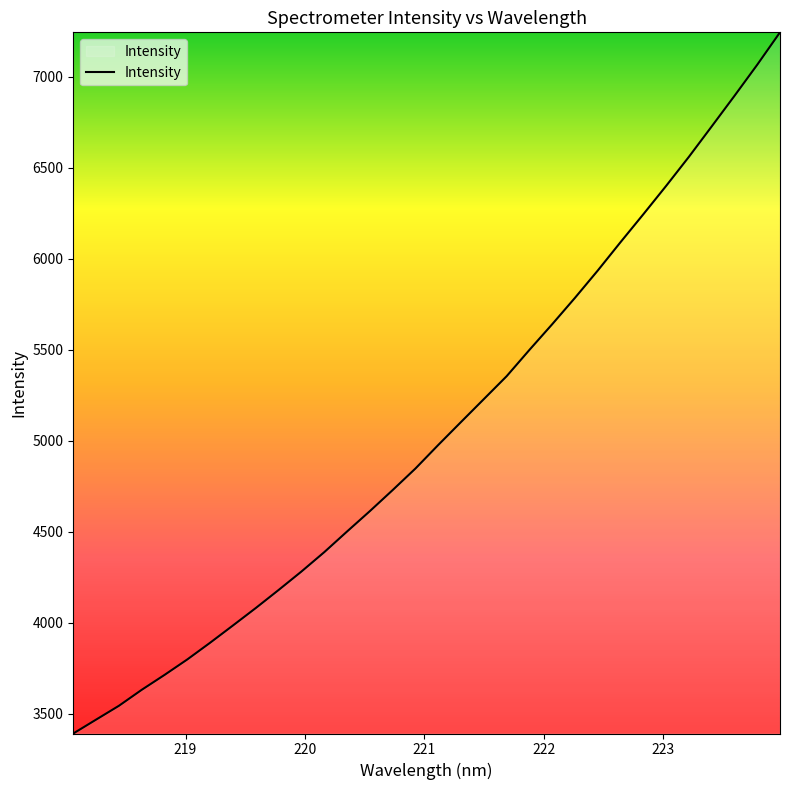

What is the greatest value displayed?

7245.0